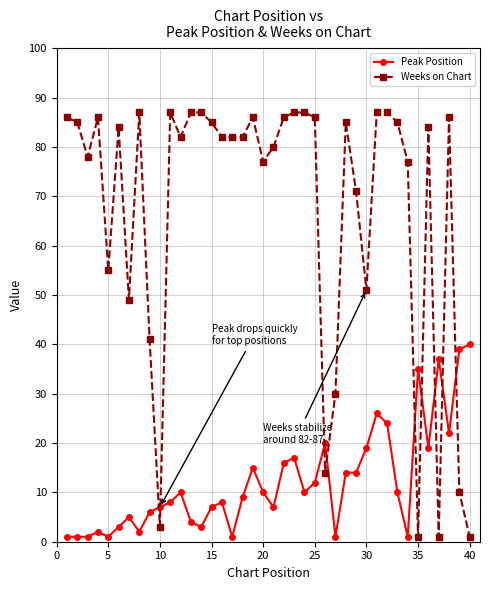

Which series has the largest total across all categories?

Weeks on Chart